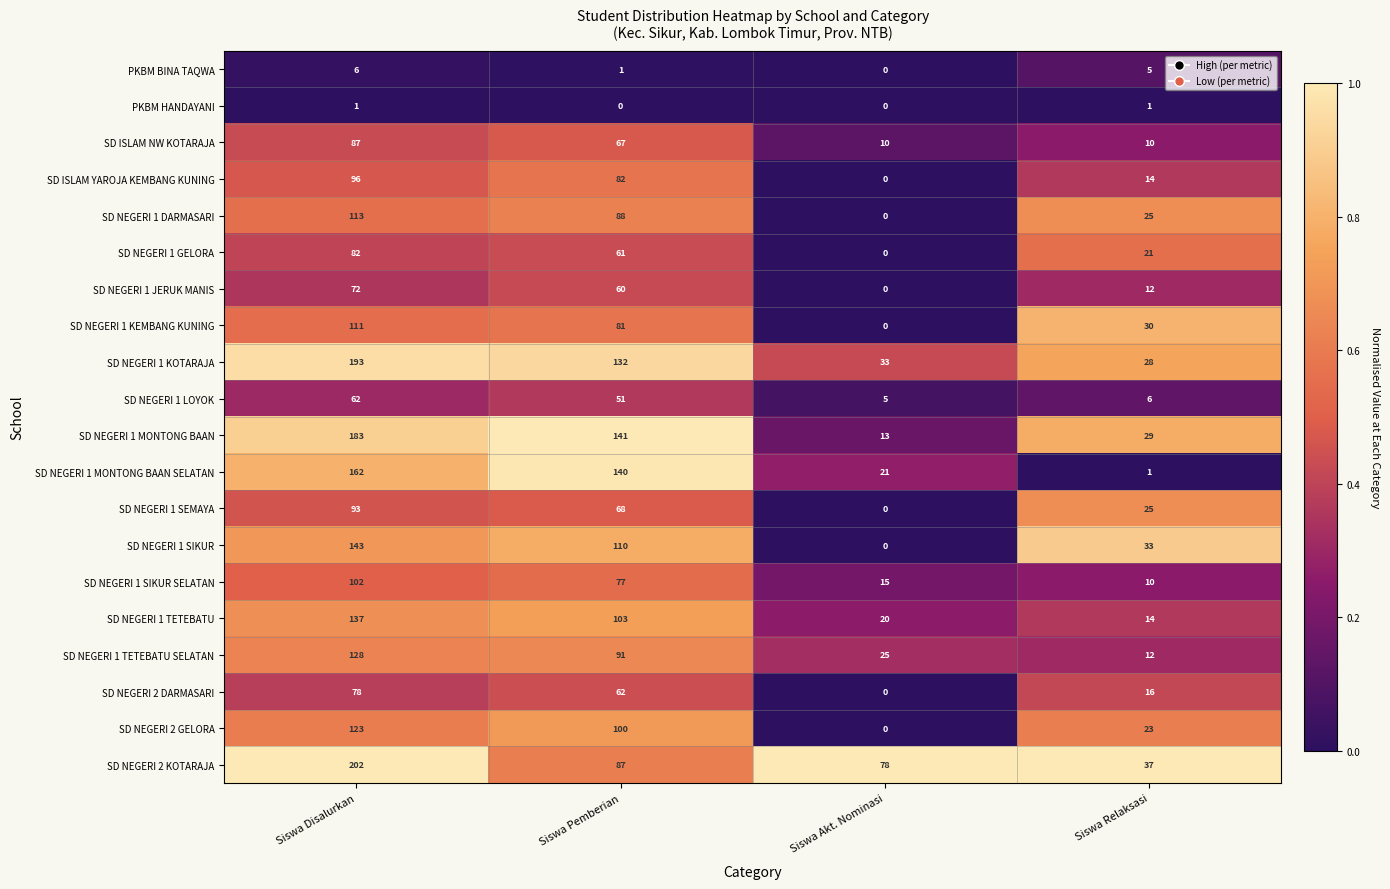

How many categories are shown in the chart?

4